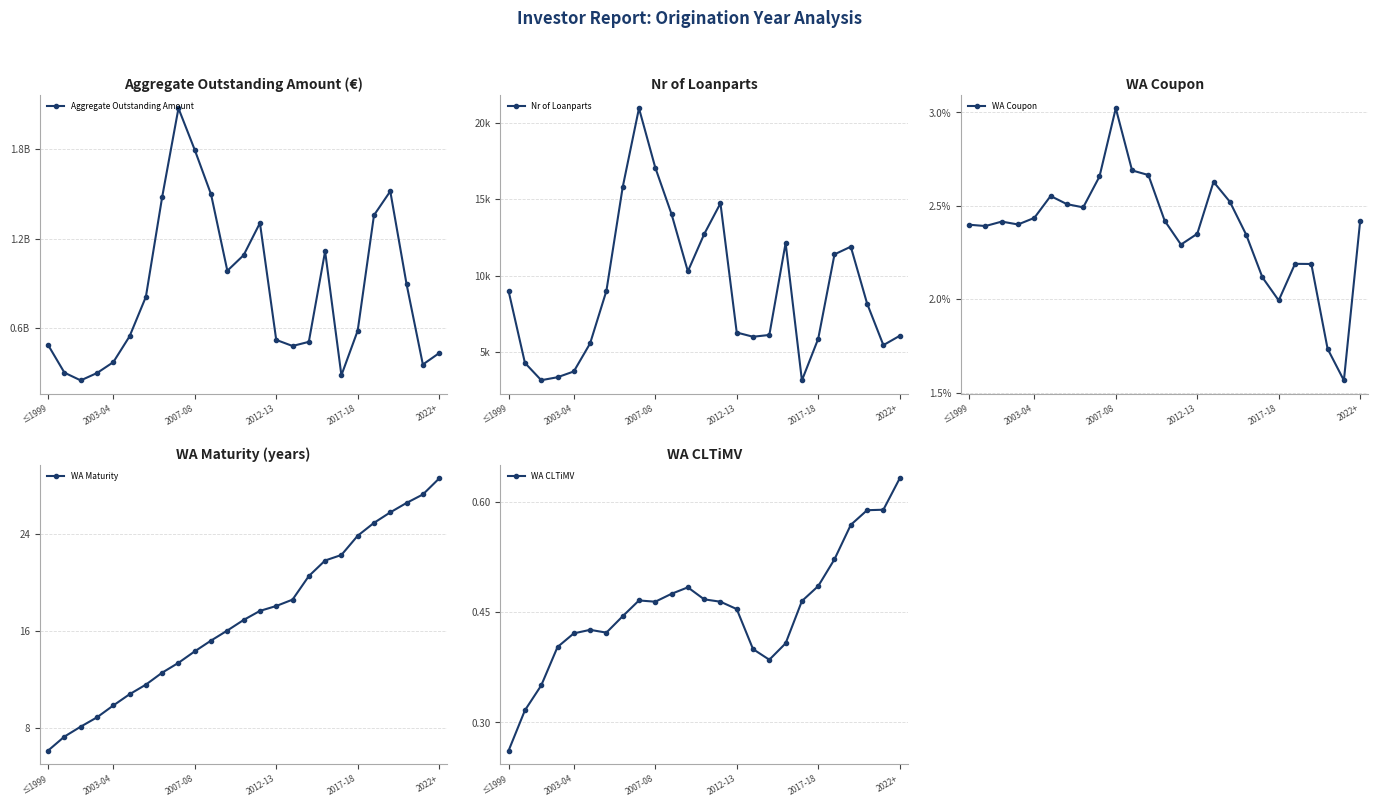

Which category has the lowest value in the WA CLTiMV series?

≤1999